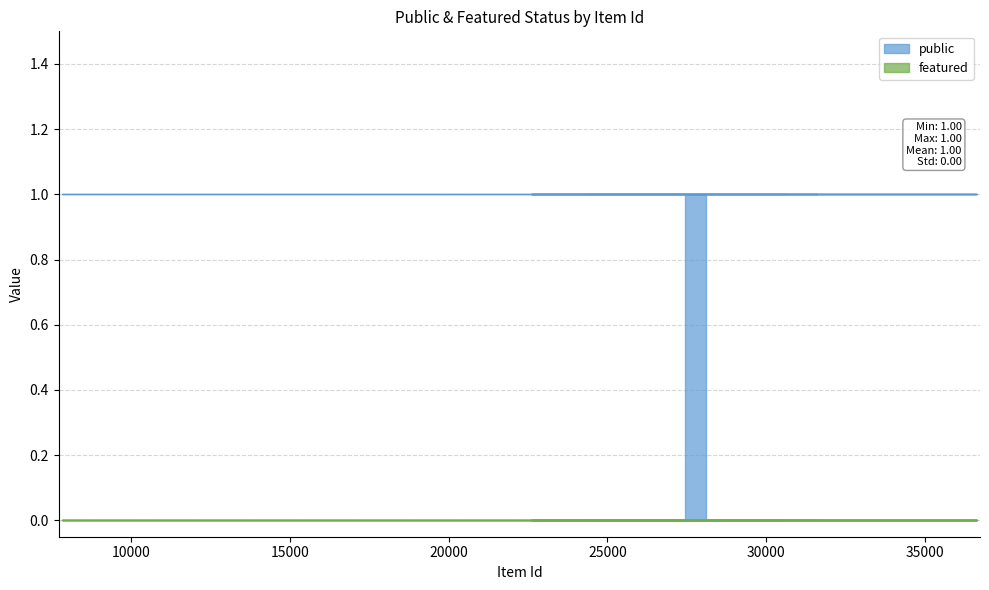

True or false: public has a value of 1 at 28090.

True